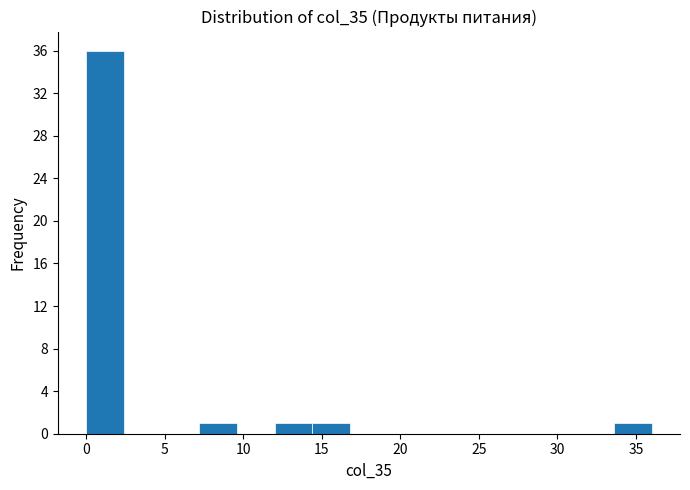

Over which range of the x-axis is the bar tallest?

0.0 to 2.4